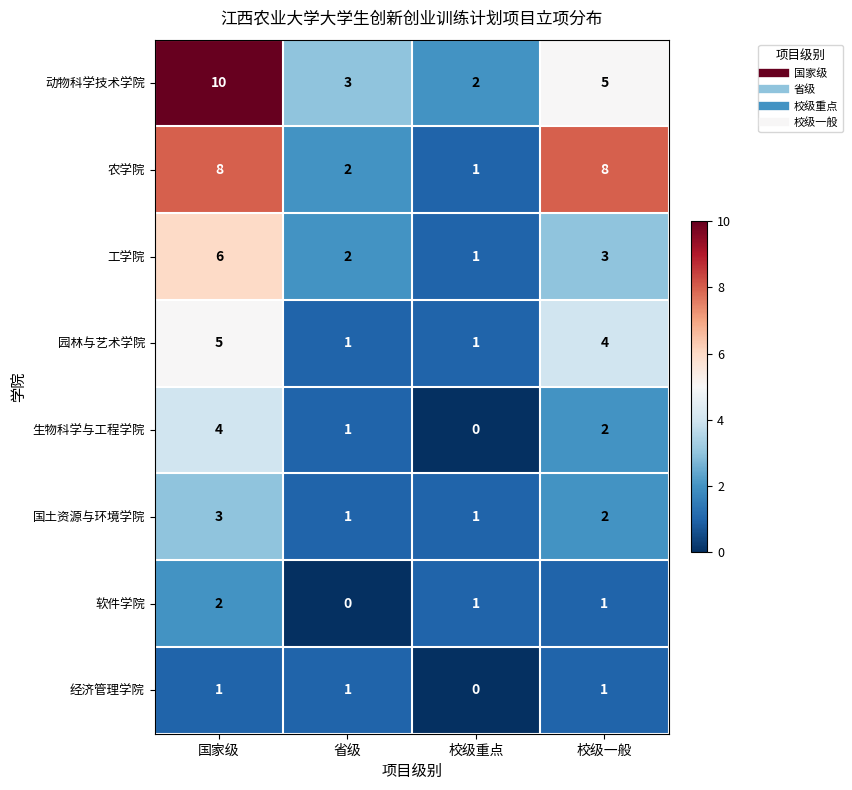

What is the highest value of the 动物科学技术学院 series?

10